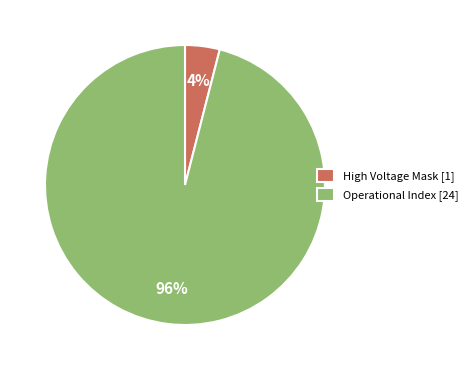

Which has a higher value, Operational Index [24] or High Voltage Mask [1]?

Operational Index [24]